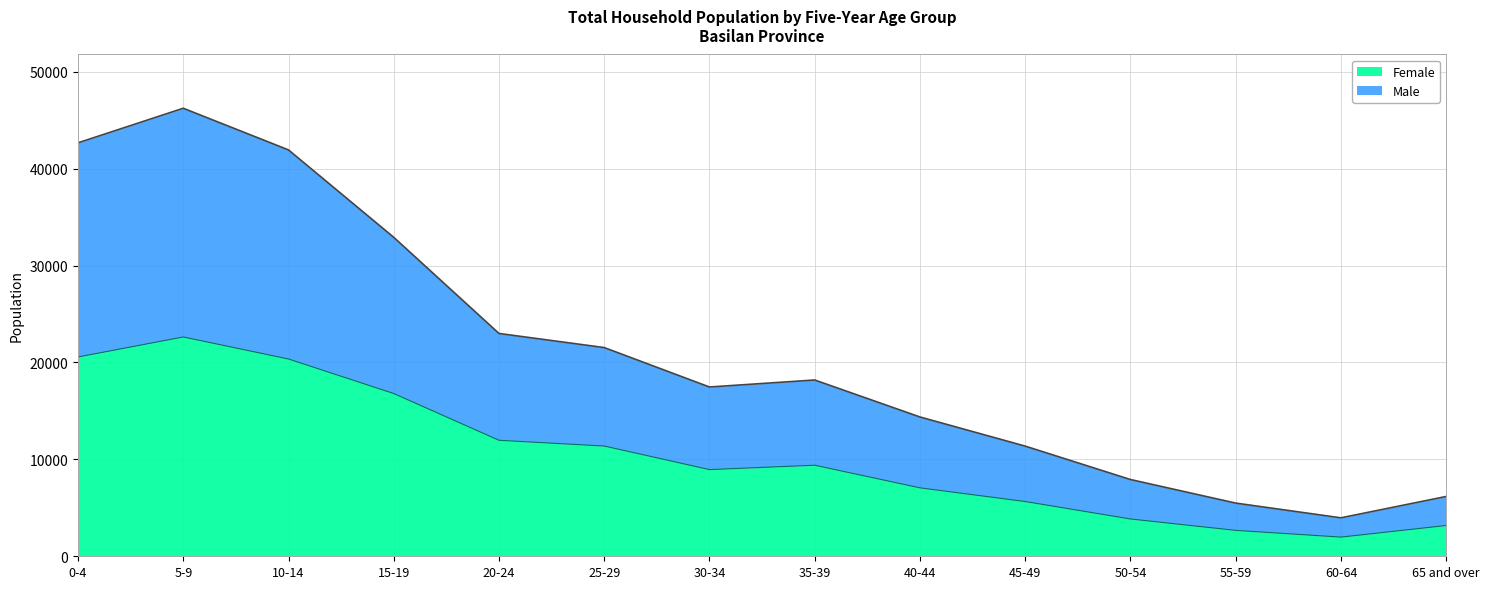

What is the value of the Female point at the 6th from the left?

11375